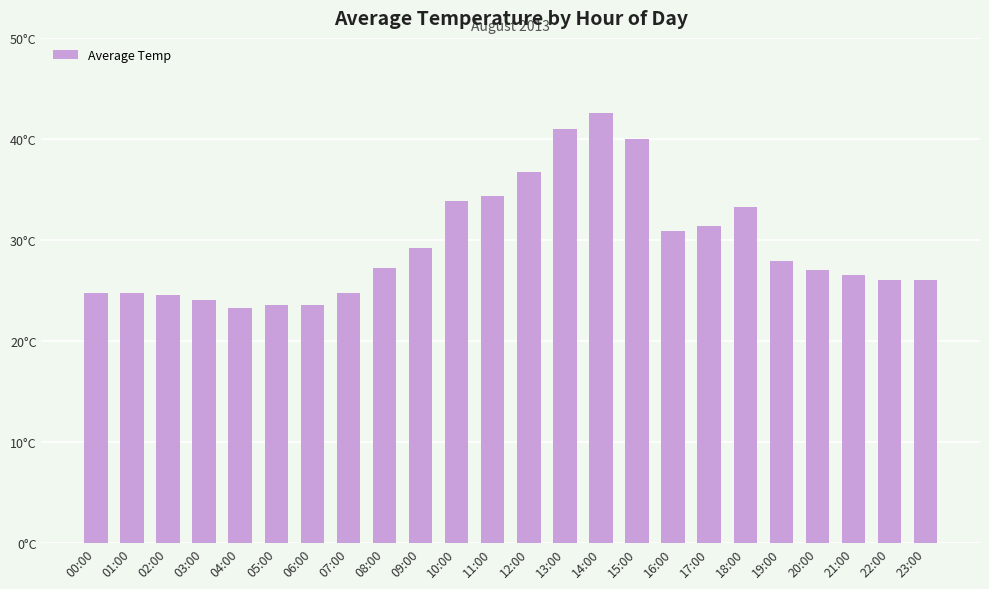

What is the difference between the maximum and second lowest values?

19.1